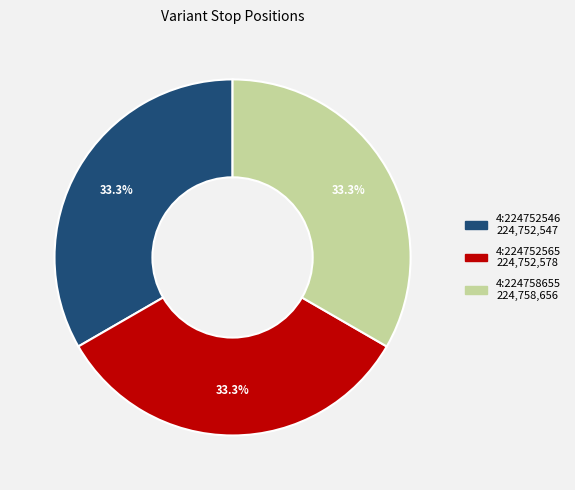

To the nearest percent, what is the average slice percentage?

33%